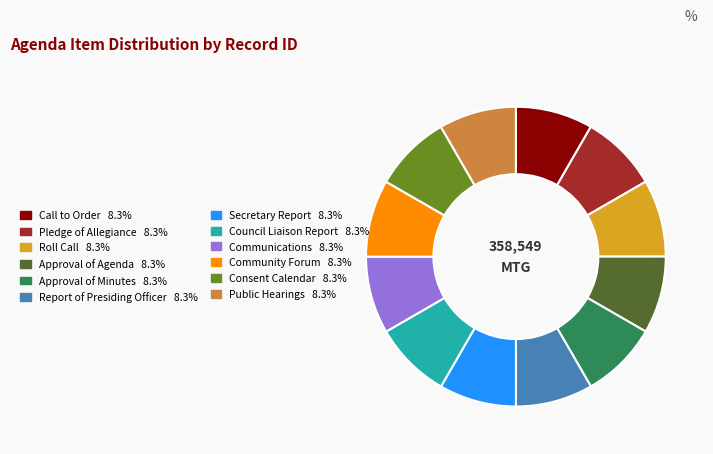

What is the ratio of the value at Community Forum to the value at Call to Order?

1.0